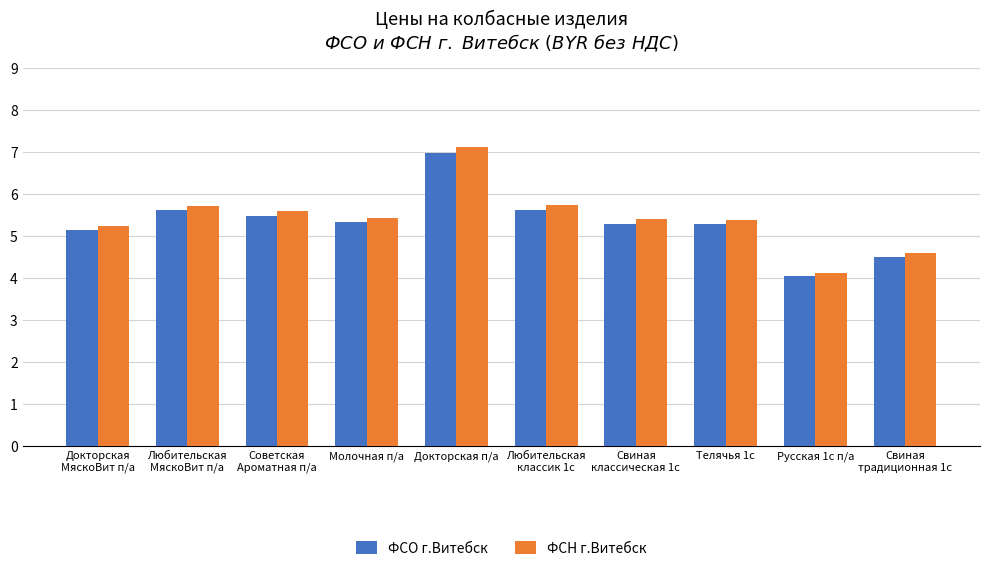

What is the sum of all ФСН г.Витебск values?

54.3